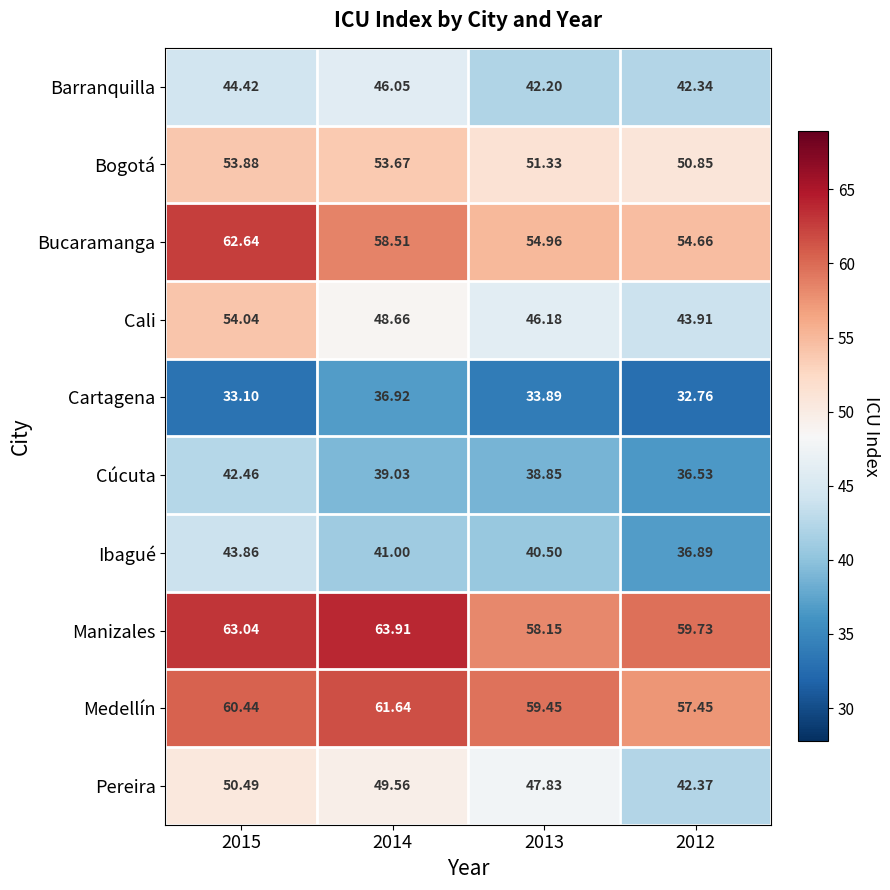

Which series has the largest range (max minus min)?

Cali